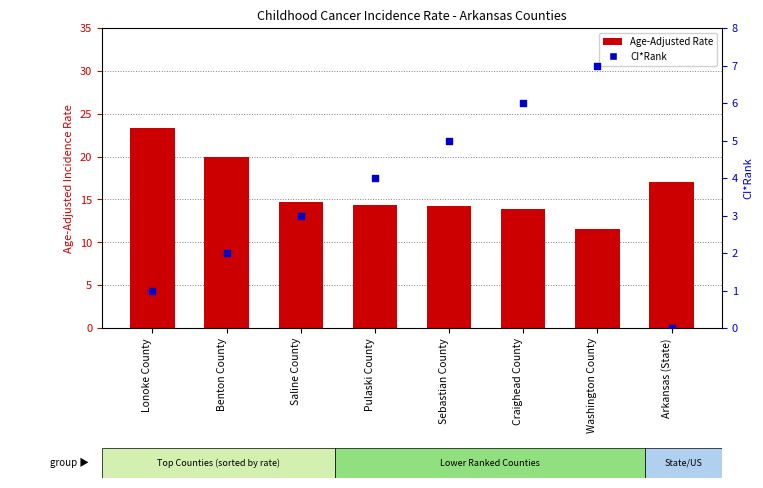

Which series has the largest Y range (max minus min)?

Age-Adjusted Rate